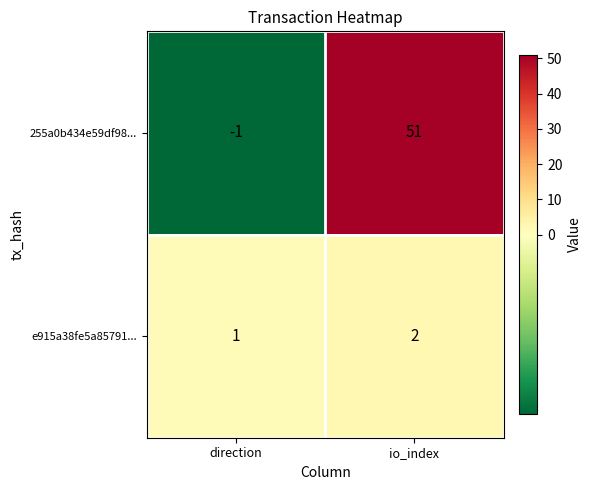

What is the sum of all e915a38fe5a85791... values?

3